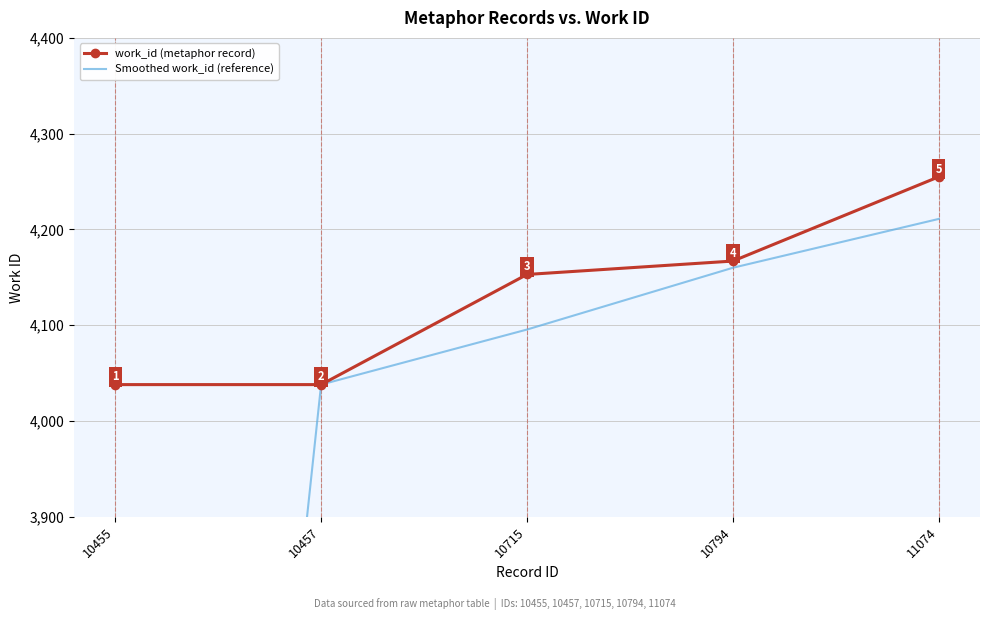

Rank the series by their maximum value, from highest to lowest.

work_id (metaphor record), Smoothed work_id (reference)